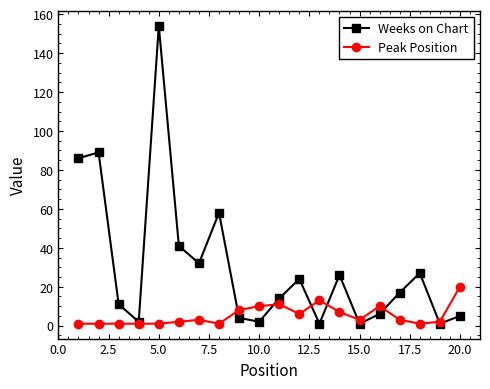

Does the chart have visible grid lines?

No